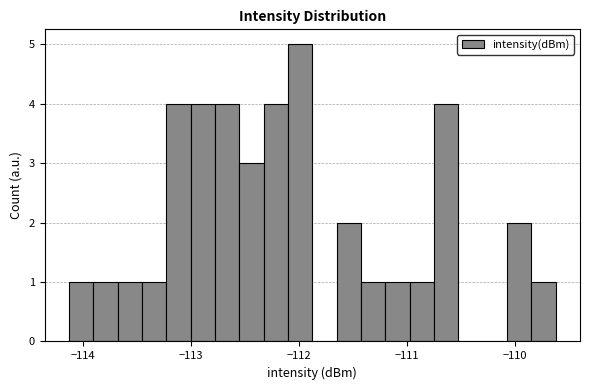

Around what value on the x-axis is the tallest bar? Give the approximate position of its centre, as read against the axis.

-112.0